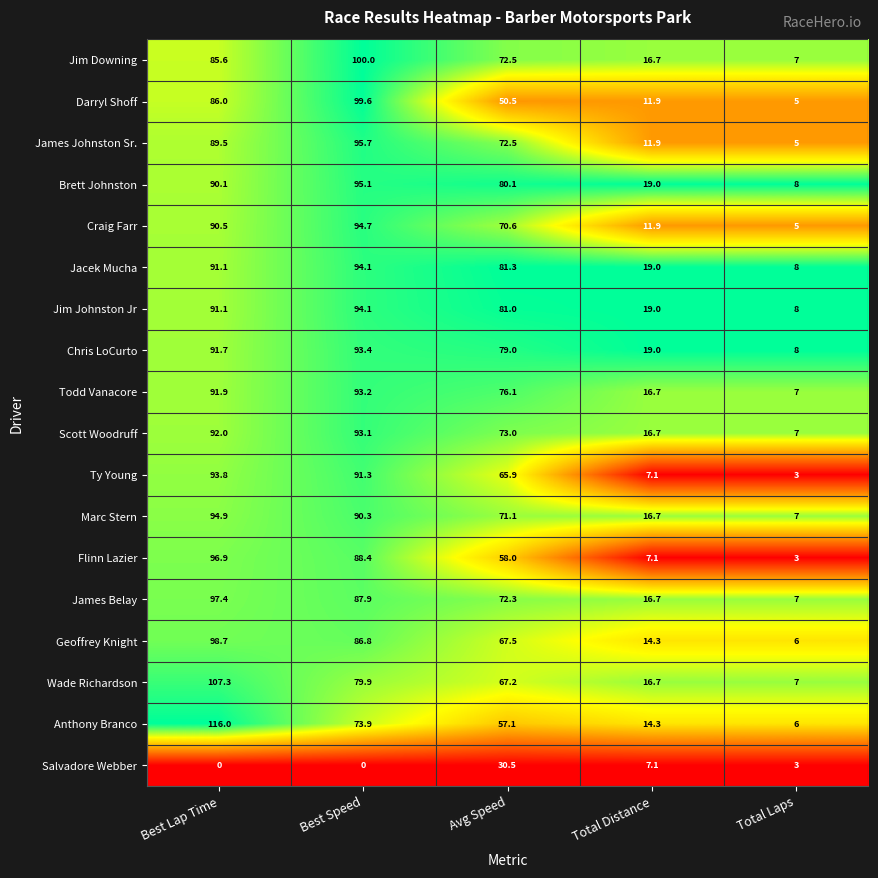

Where does the Salvadore Webber series first go above 3?

Avg Speed